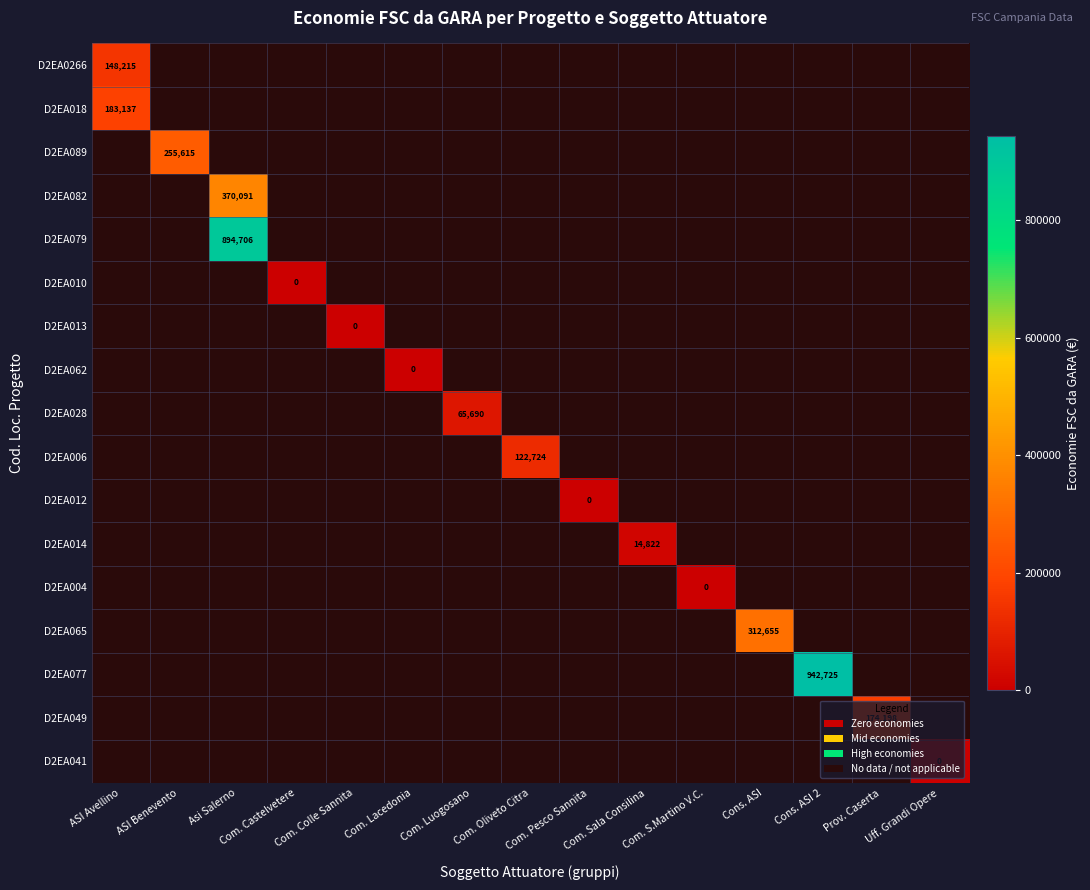

The value of D2EA028 at ASI Avellino is -1.0. True or false?

True